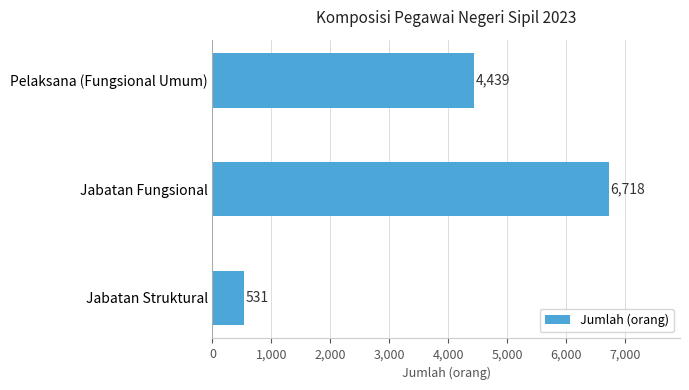

How many bars are there in total?

3